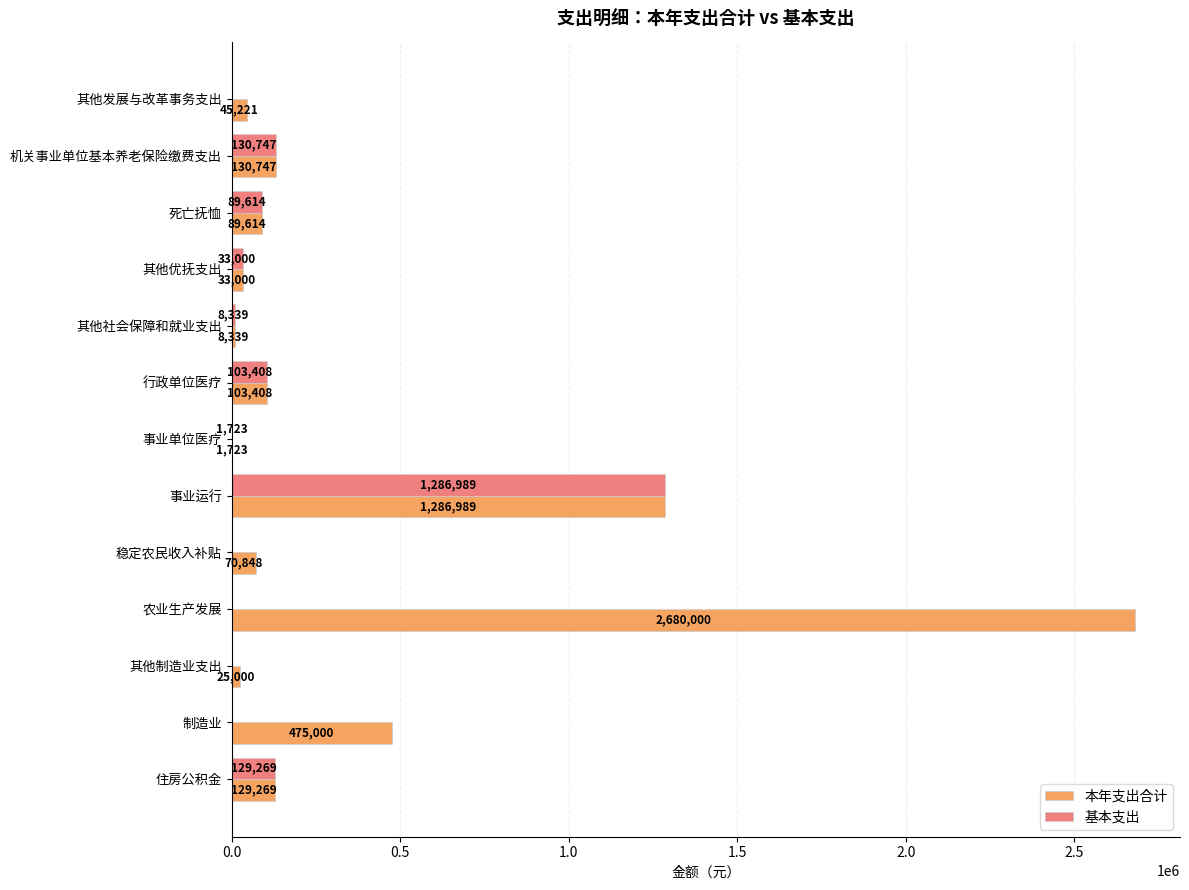

Which series changed the most between 其他发展与改革事务支出 and 事业运行?

基本支出